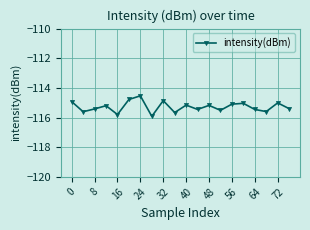

What is the greatest value displayed?

-114.5